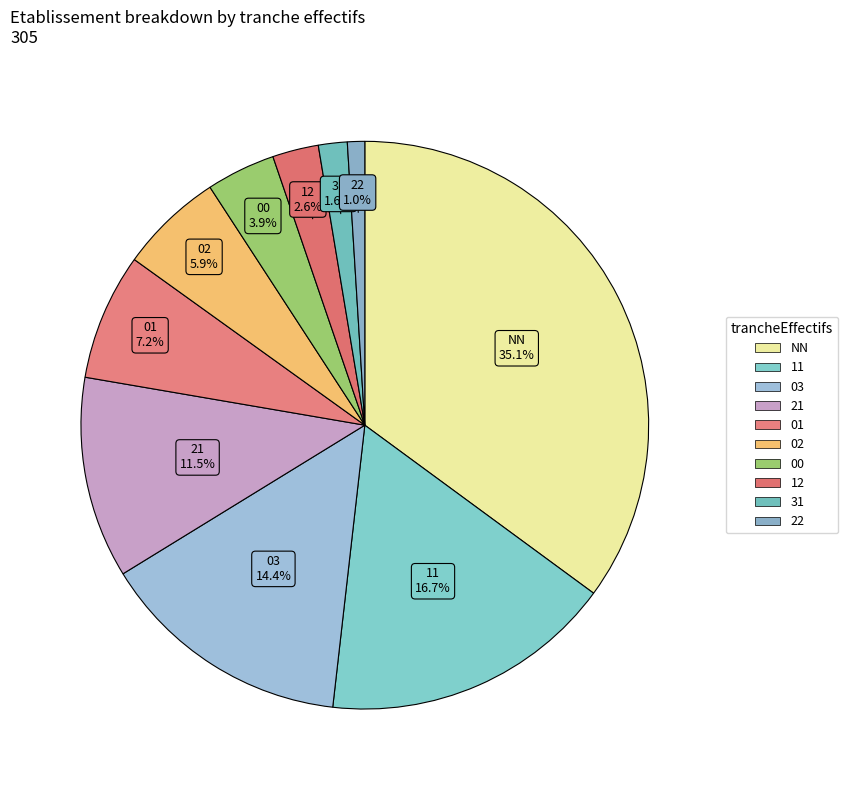

To the nearest percent, what is the difference between the 12 and 02 slice percentages?

3%